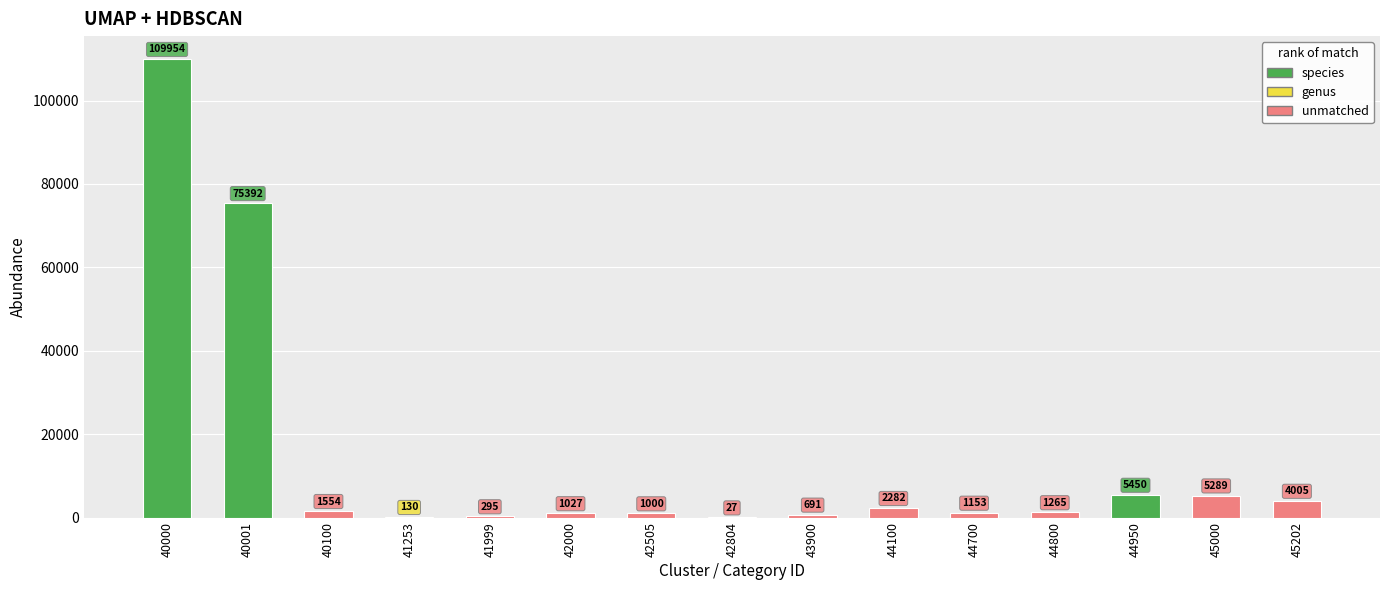

What is the sum of all values?

209514